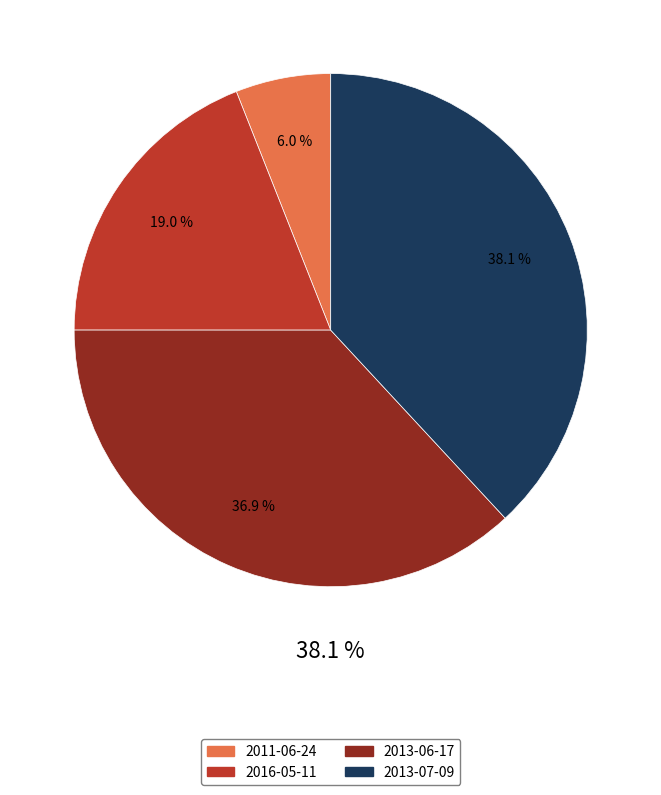

True or false: 2011-06-24 accounts for 1% of the total.

False